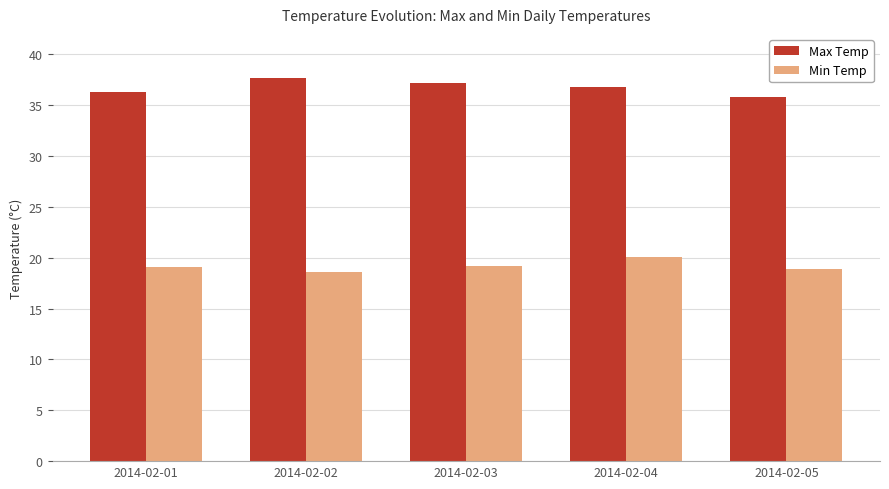

At which label does Min Temp reach its peak?

2014-02-04